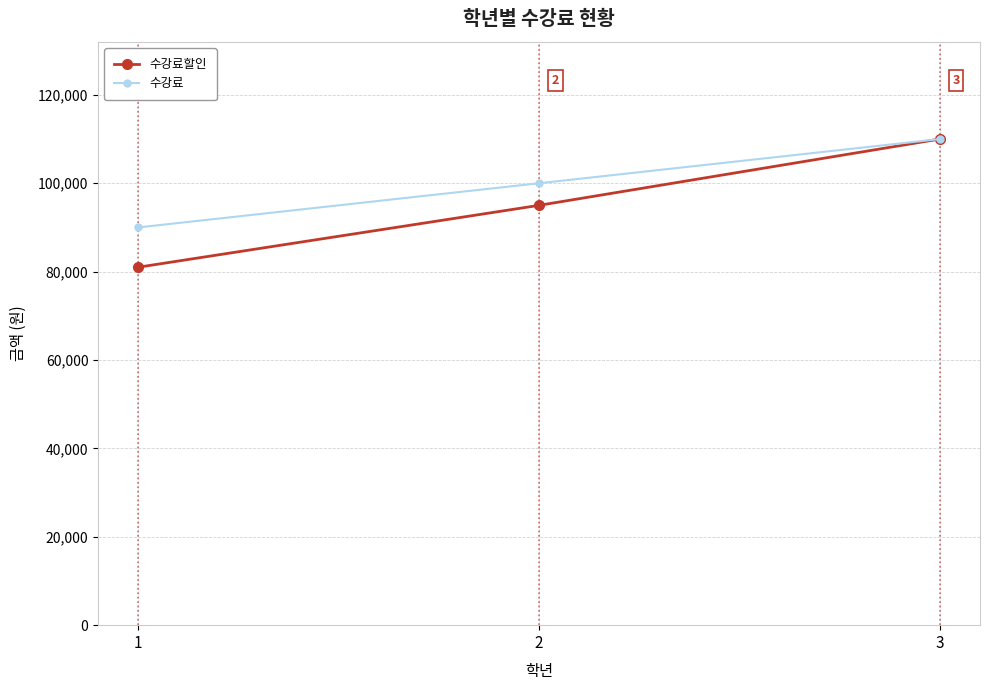

How many distinct data groups are displayed?

2